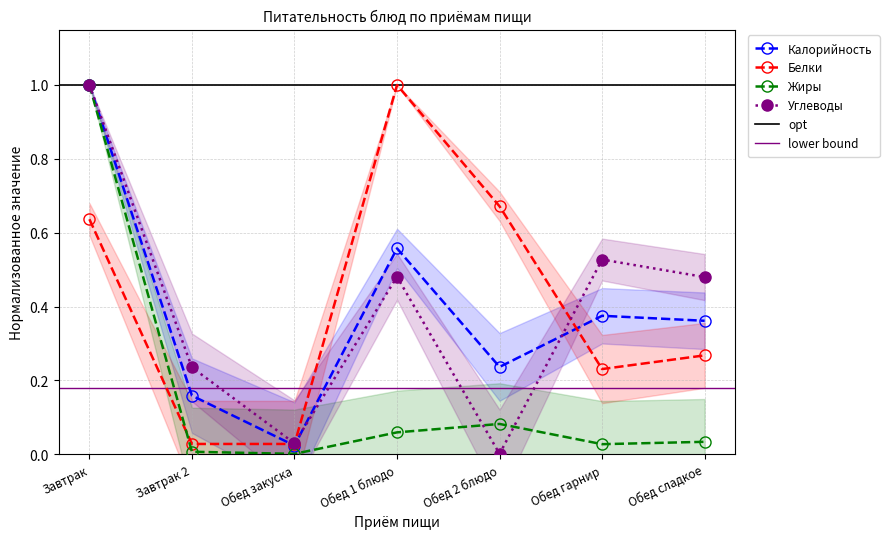

What is the difference between the highest and lowest values at Обед 2 блюдо?

0.7